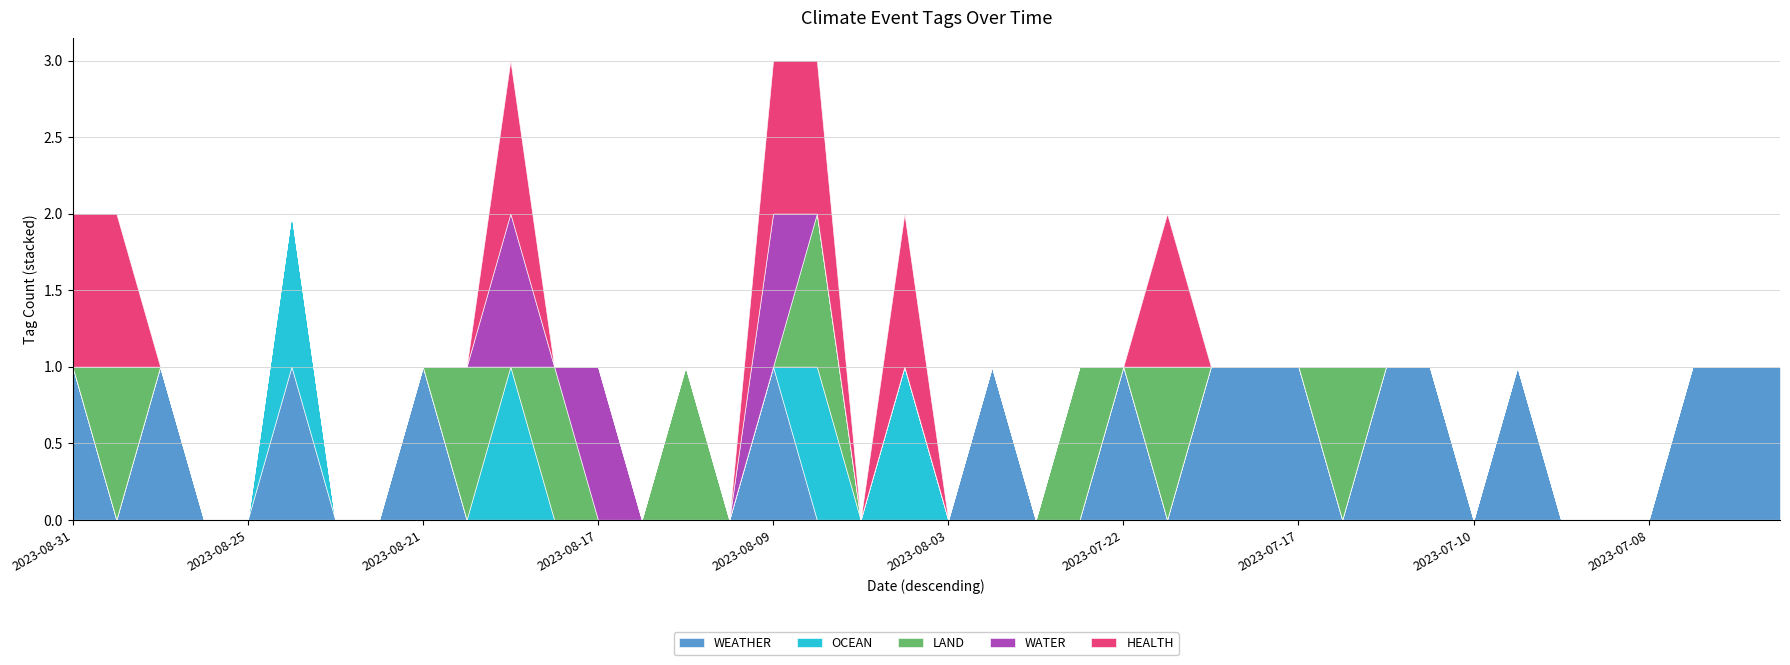

List the series in order of their peak value, highest first.

WEATHER, OCEAN, LAND, WATER, HEALTH